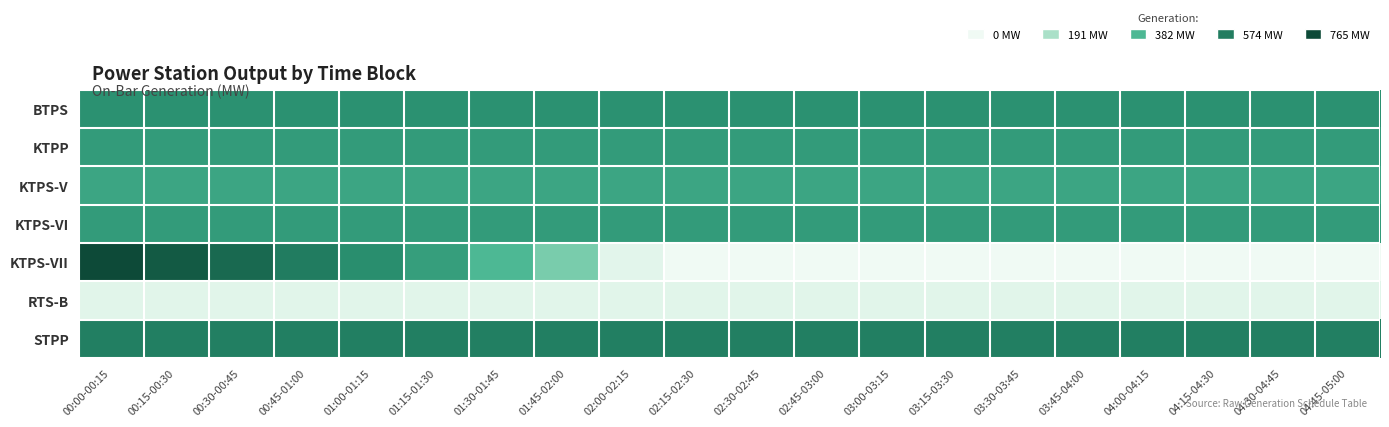

Which series has the largest range (max minus min)?

KTPS-VII